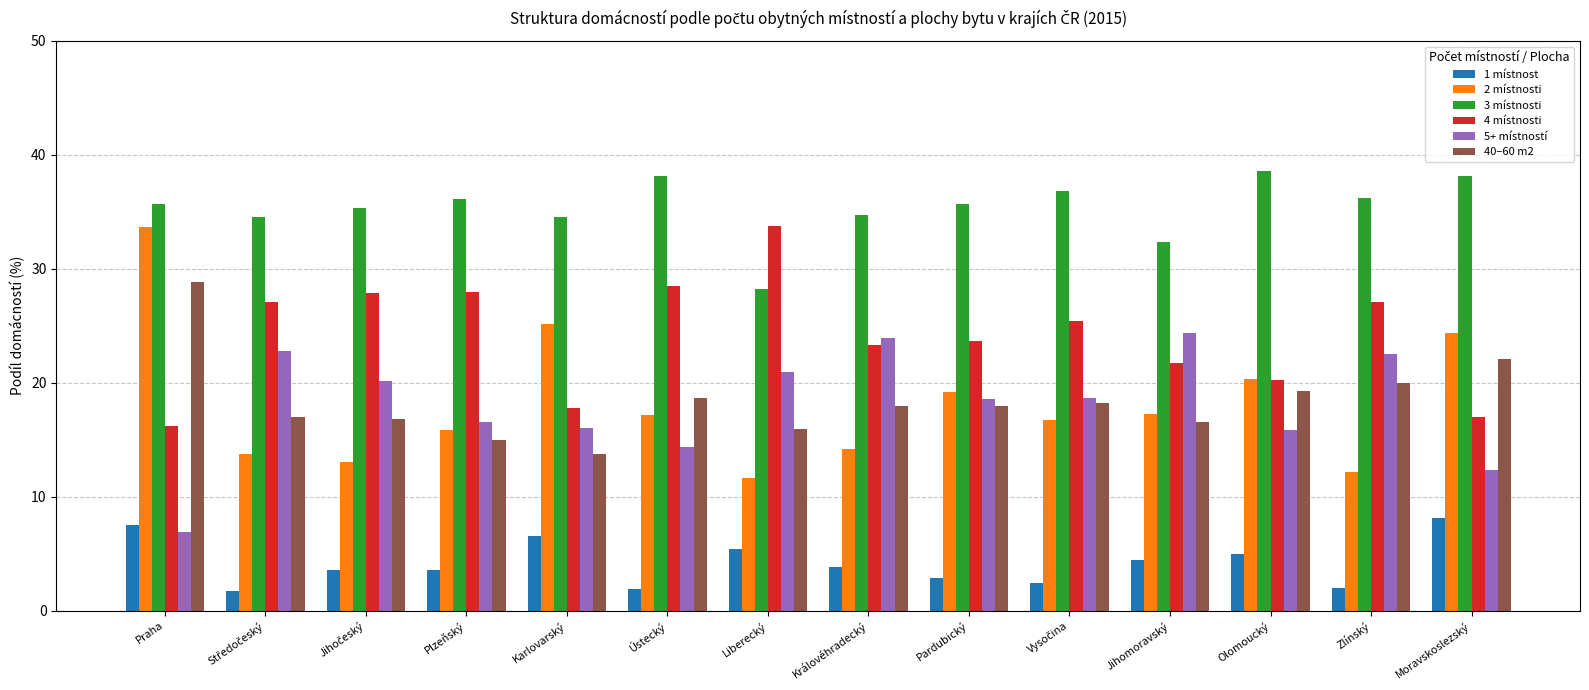

True or false: 4 místnosti has a value of 17.0 at Moravskoslezský.

True